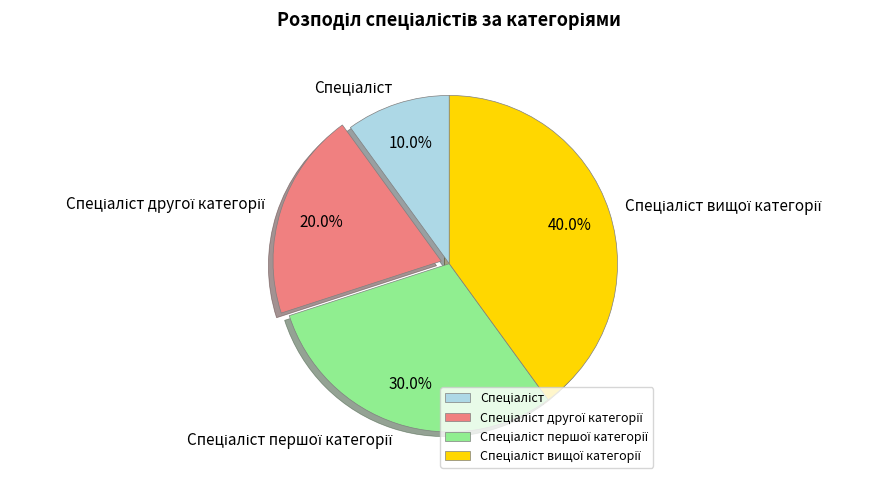

Is there a majority slice in this chart?

No